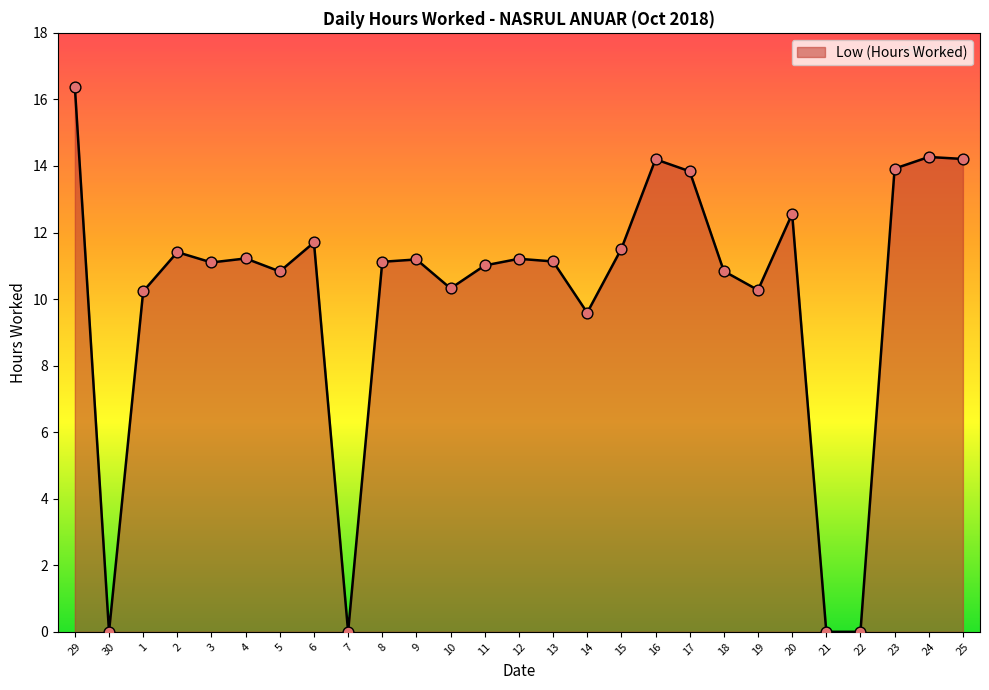

Which has a higher value, 5 or 7?

5